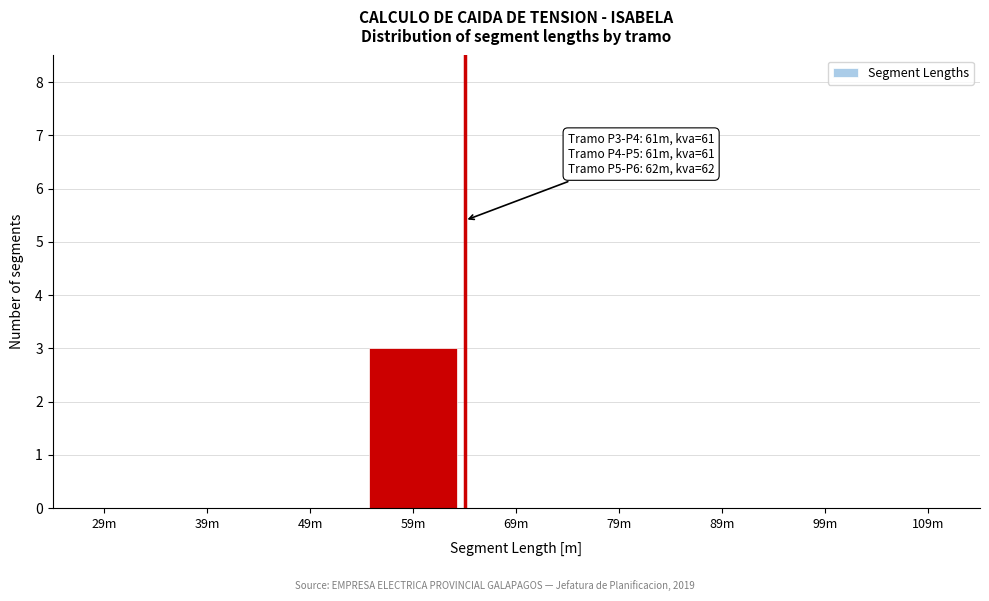

Reading left to right, list all the values displayed in this chart.

29m=0	39m=0	49m=0	59m=3	69m=0	79m=0	89m=0	99m=0	109m=0